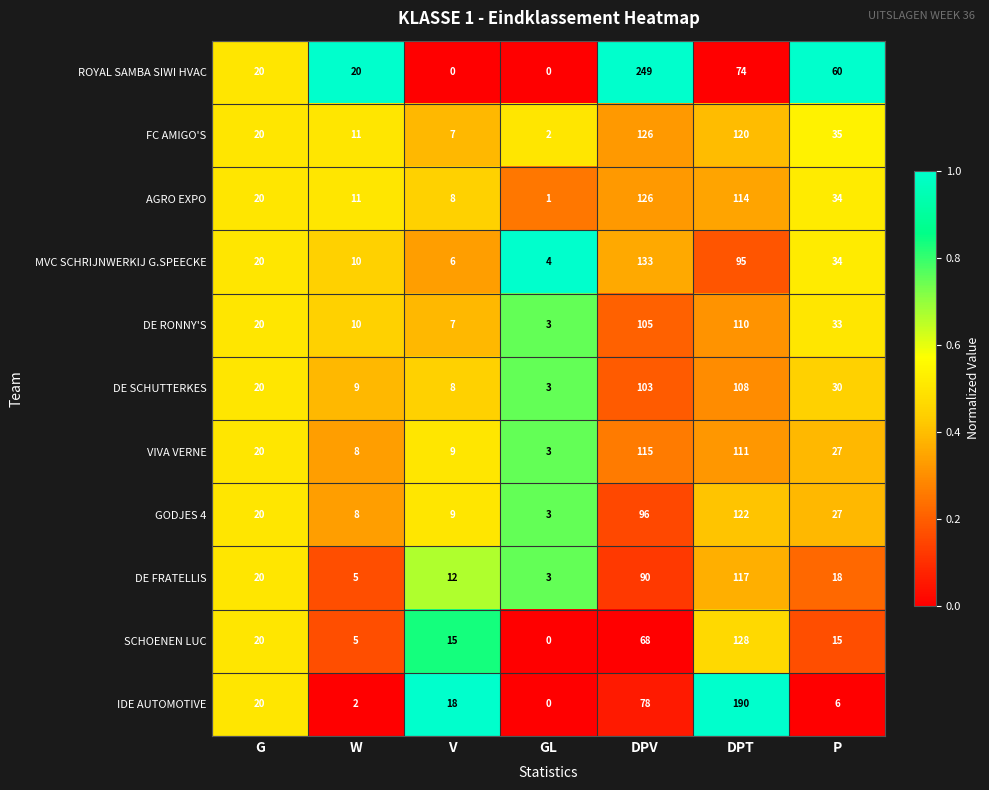

Count the number of data series in this chart.

11